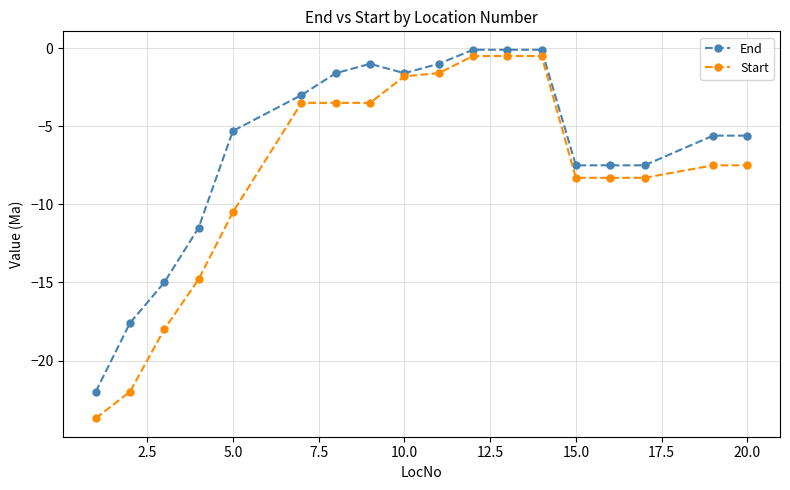

Which series has the largest total across all categories?

End